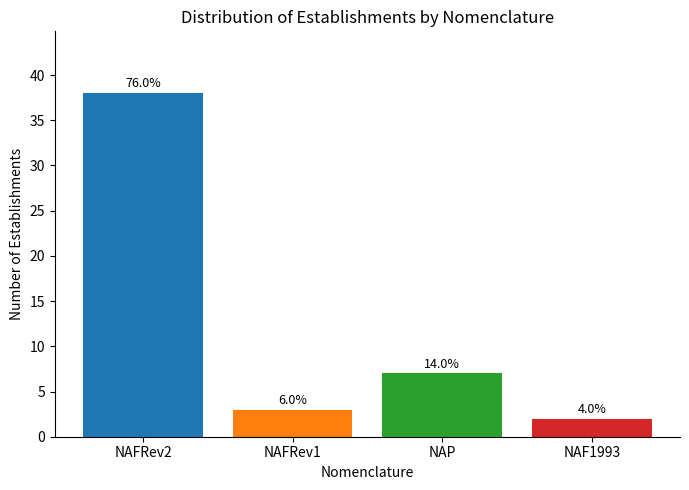

Which label corresponds to the largest value in the chart?

NAFRev2